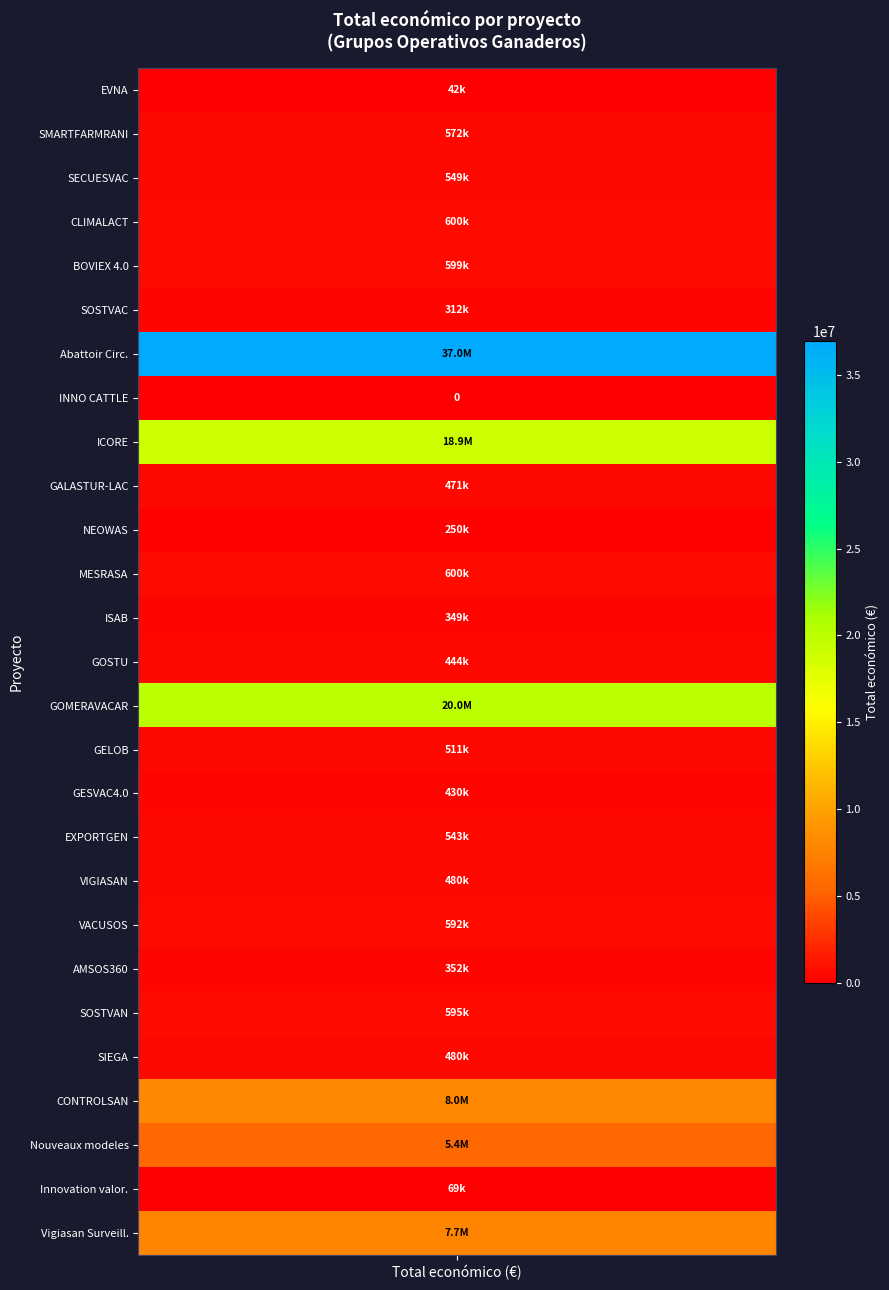

Rank the series by their maximum value, from highest to lowest.

Abattoir Circ., GOMERAVACAR, ICORE, CONTROLSAN, Vigiasan Surveill., Nouveaux modeles, CLIMALACT, MESRASA, BOVIEX 4.0, SOSTVAN, VACUSOS, SMARTFARMRANI, SECUESVAC, EXPORTGEN, GELOB, VIGIASAN, SIEGA, GALASTUR-LAC, GOSTU, GESVAC4.0, AMSOS360, ISAB, SOSTVAC, NEOWAS, Innovation valor., EVNA, INNO CATTLE